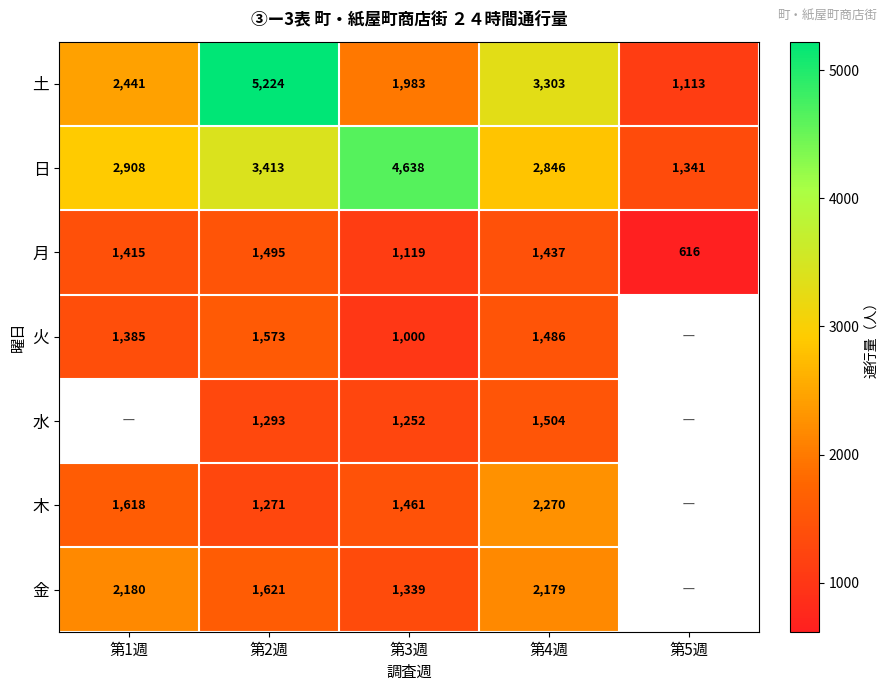

Read the 日 value at 第1週, to the nearest 50.

2900